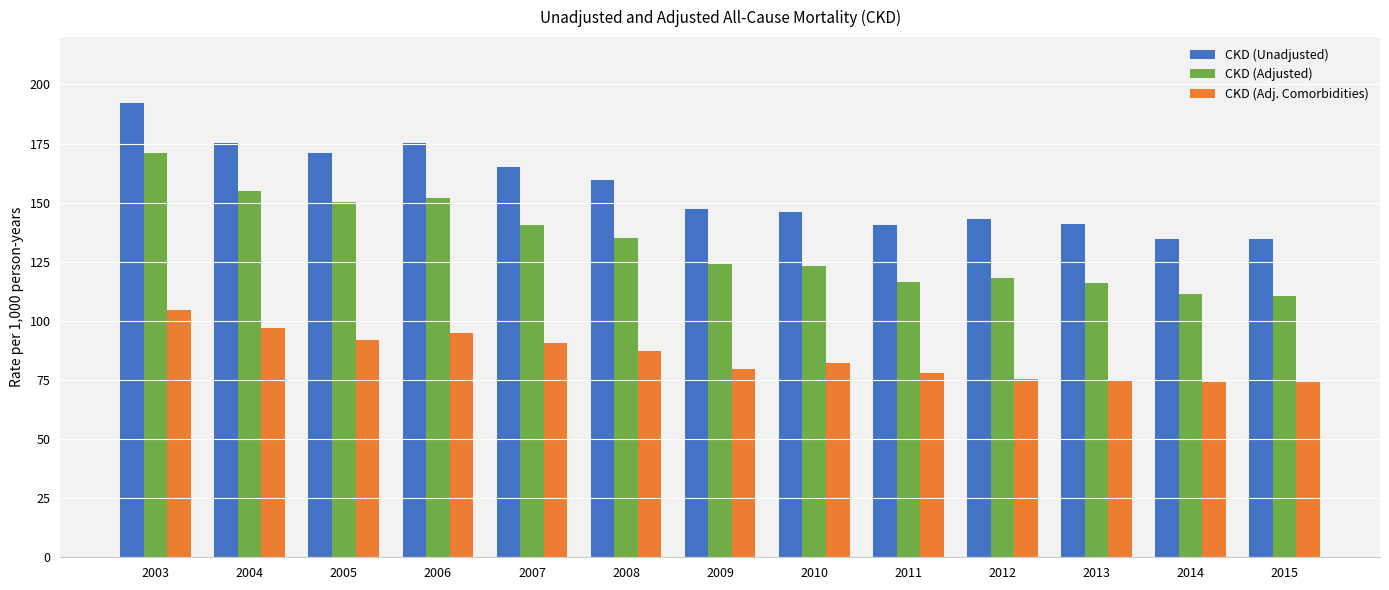

What is the sum of the CKD (Adj. Comorbidities) values at 2011 and 2005?

169.8